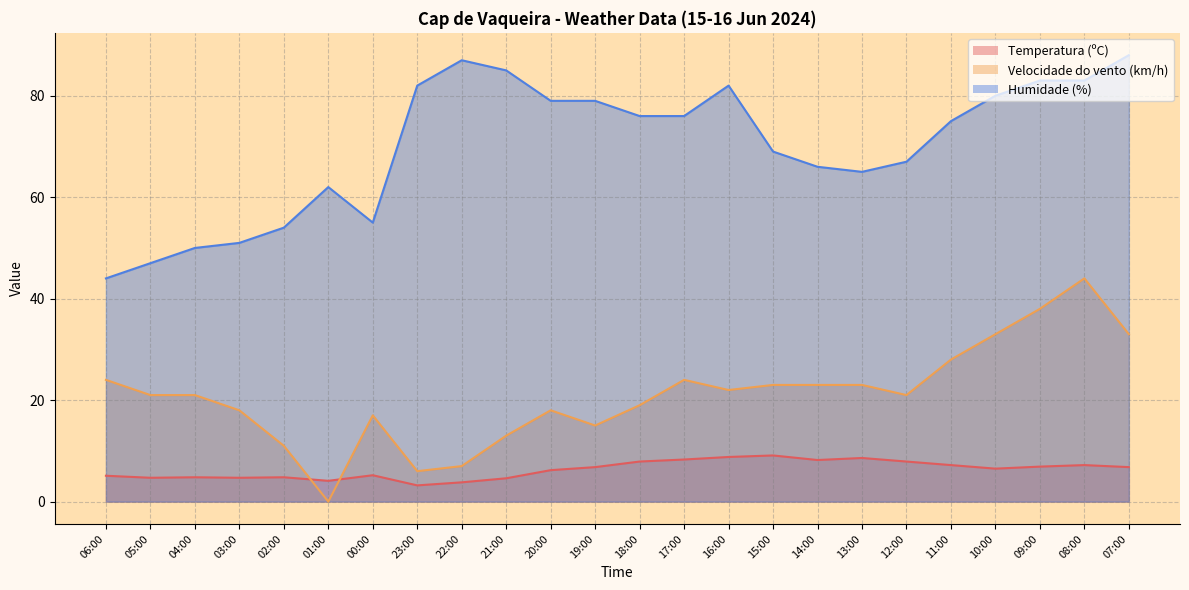

What is the sum of the Humidade (%) values at 02:00 and 04:00?

104.0